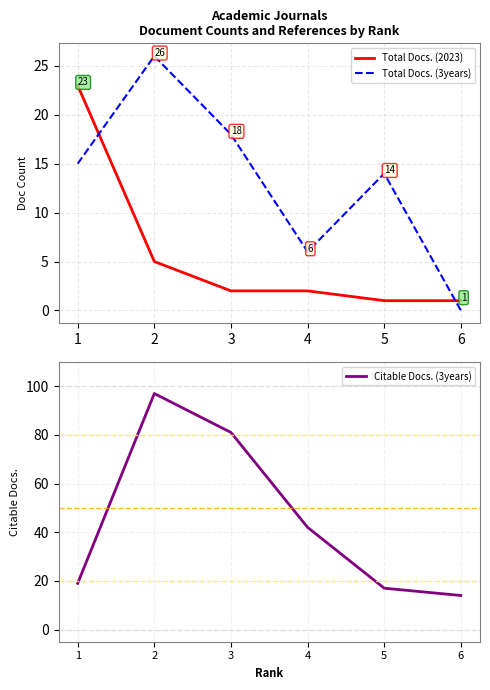

What is the sum of the Total Docs. (2023) values at 5 and 4?

3